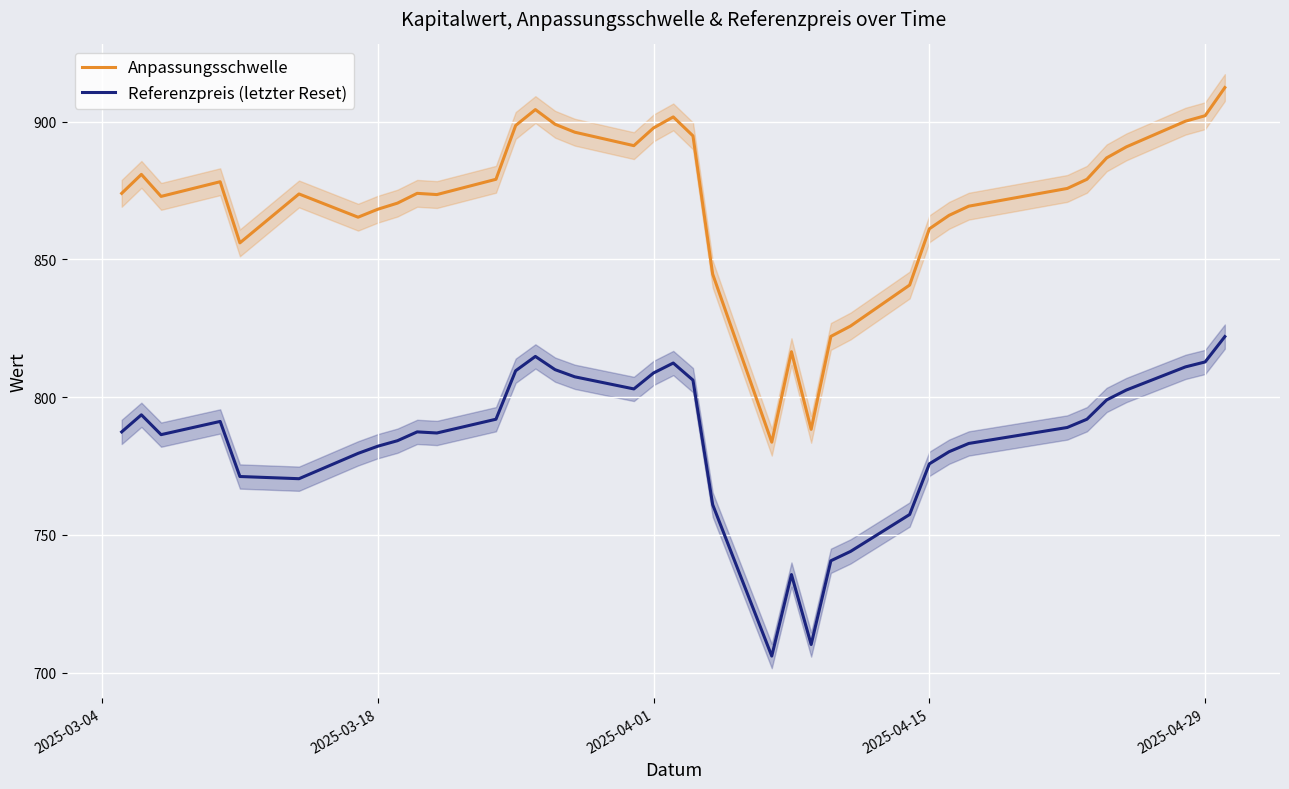

Does the chart display data point markers on the line(s)?

No